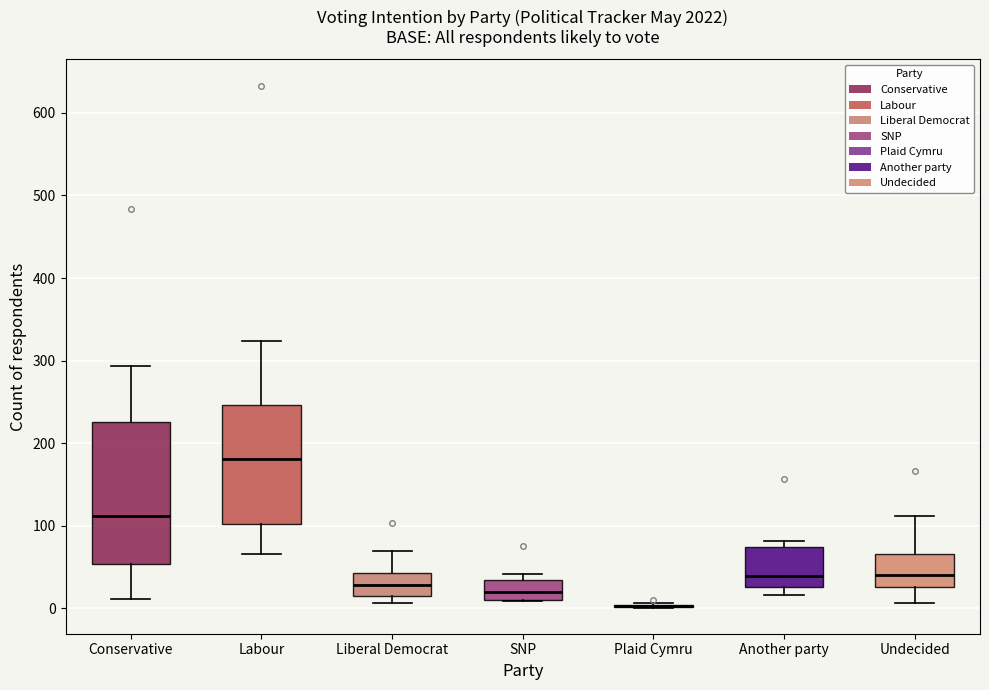

Where is the lower edge of the box for SNP on the y-axis? The values are not printed on the chart, so give them approximately, as read against the axis.

10